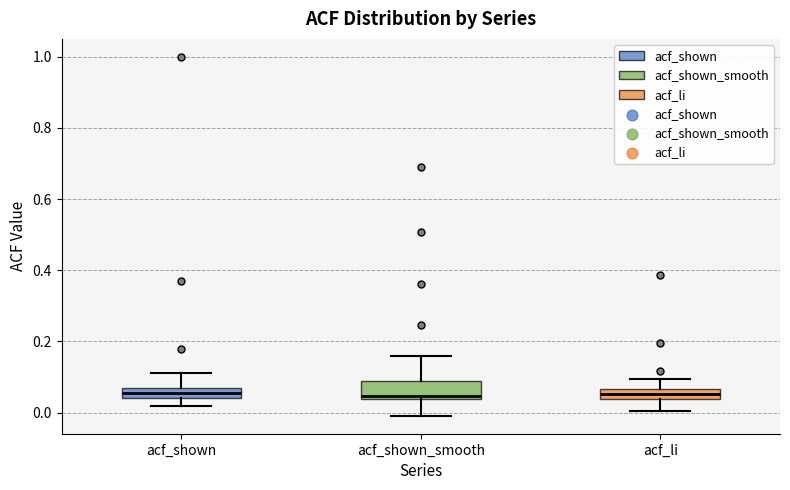

Where does the upper whisker of the box for acf_shown end on the y-axis? The values are not printed on the chart, so give them approximately, as read against the axis.

0.12